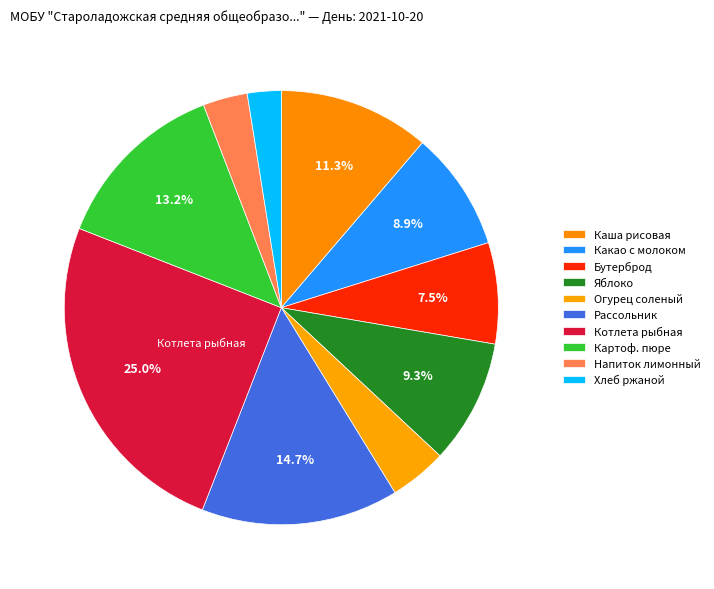

Does Котлета рыбная account for over 50% of the chart?

No